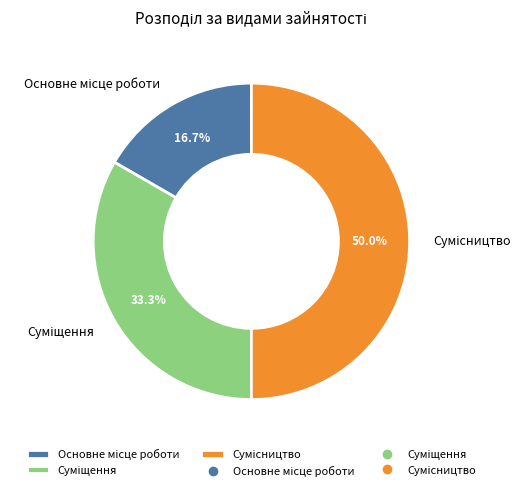

What is the smallest slice in the pie chart?

Основне місце роботи